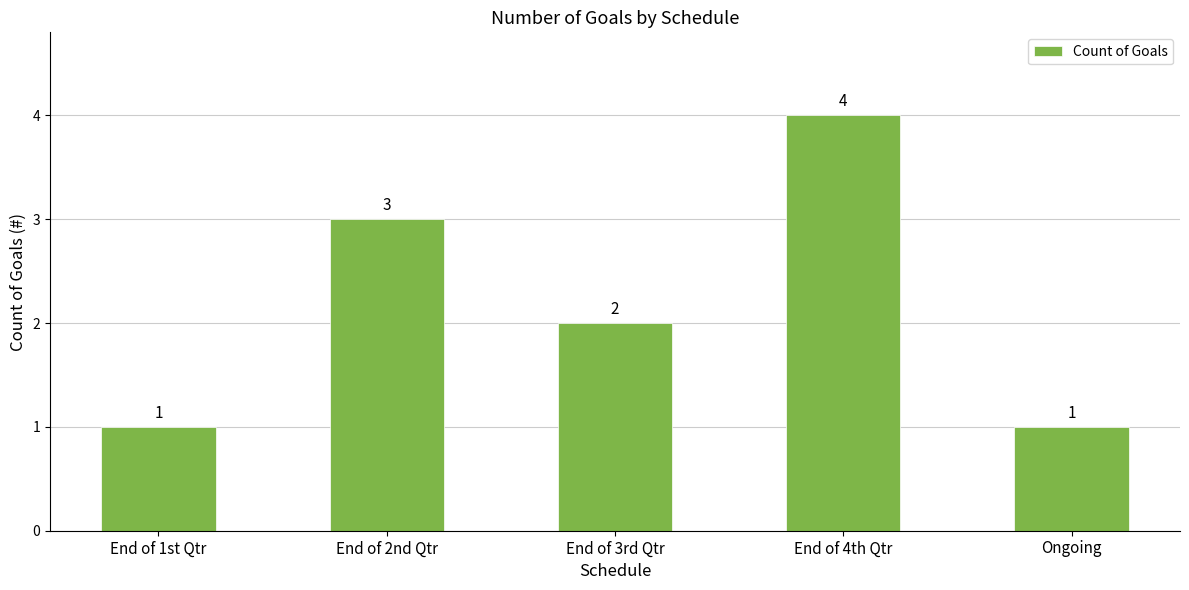

What is the value of the 1st bar from the left?

1